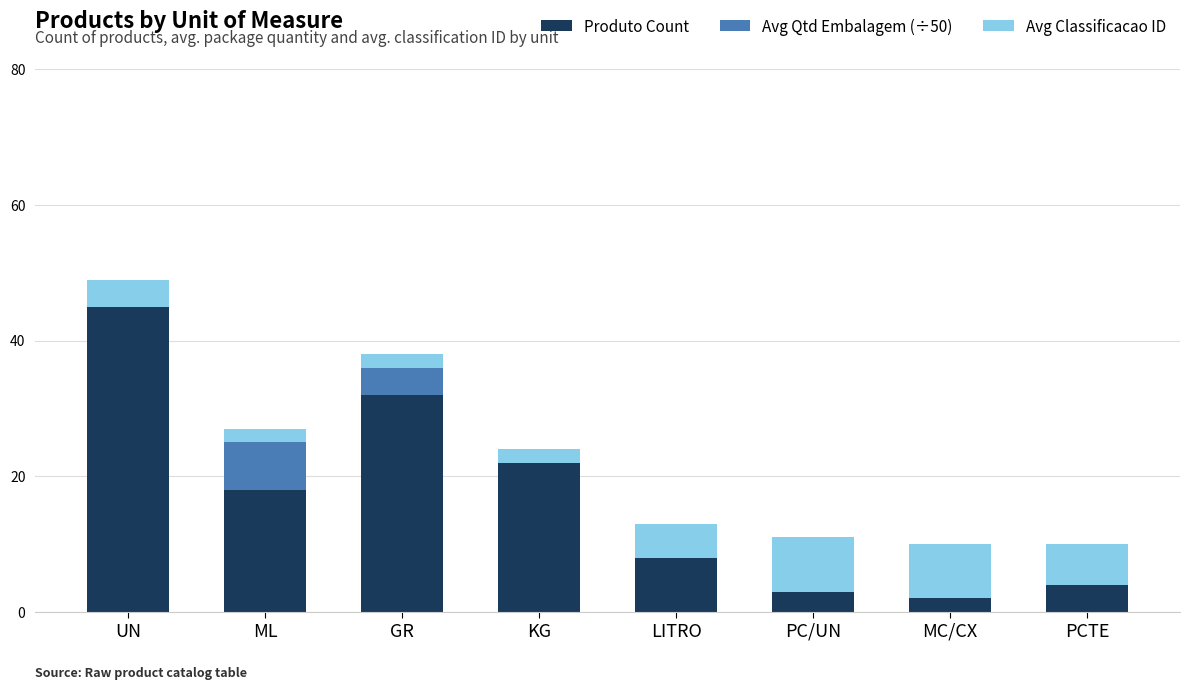

At which label does Produto Count reach its peak?

UN